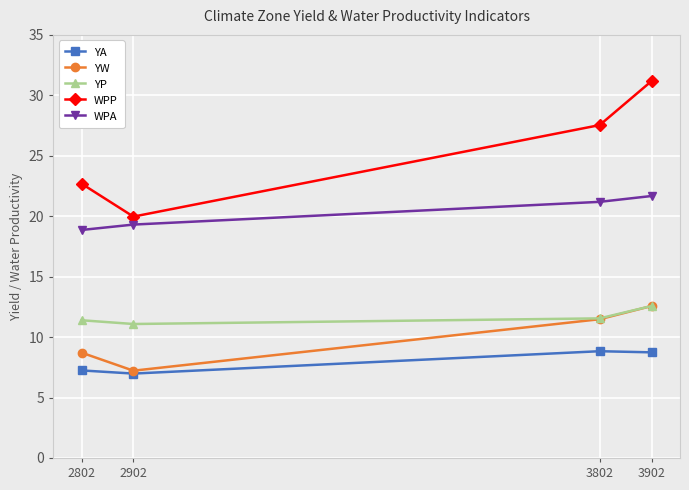

What is the value of the WPP point at the 2nd from the left?

20.0